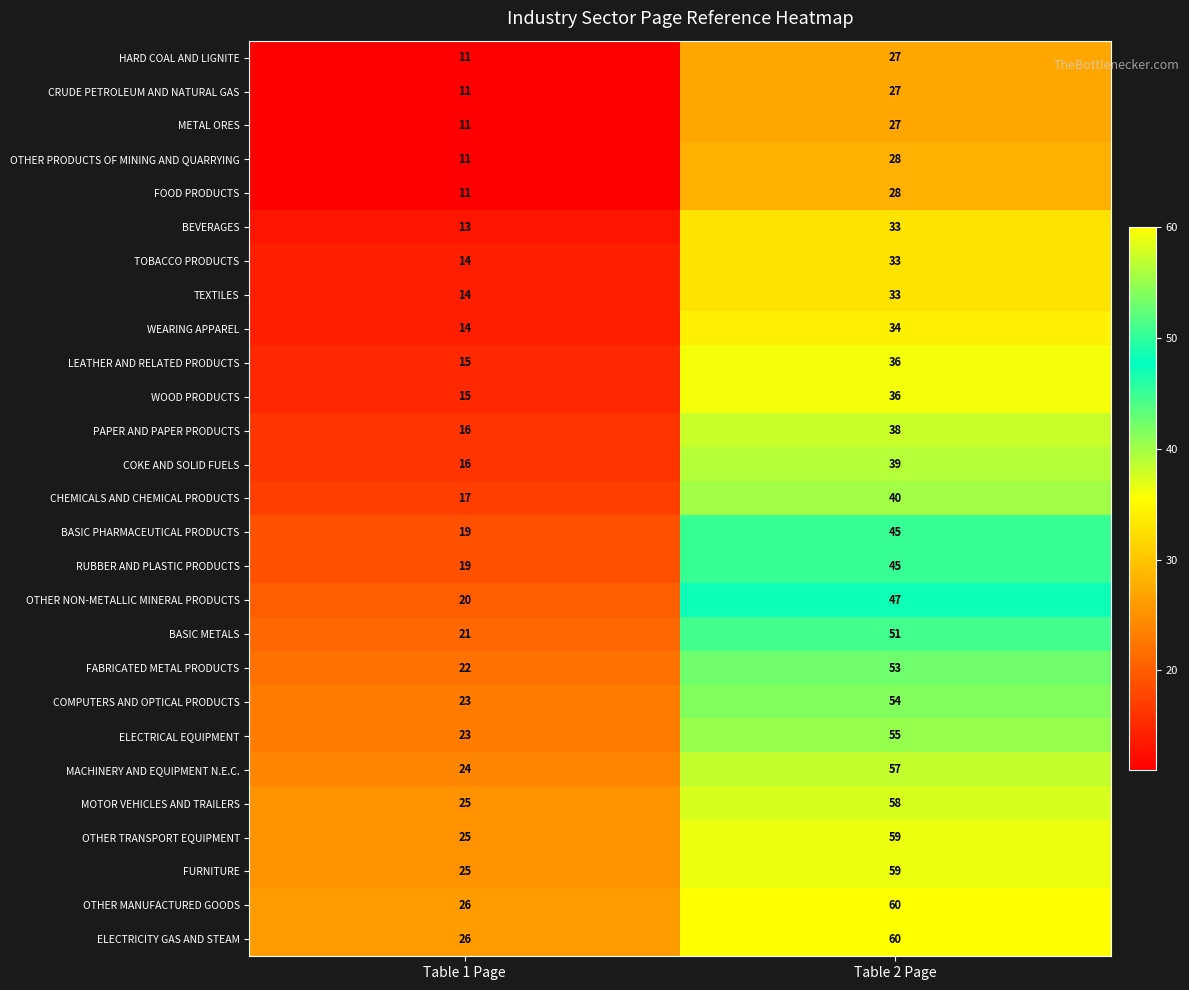

What is the sum of the FOOD PRODUCTS values at Table 1 Page and Table 2 Page?

39